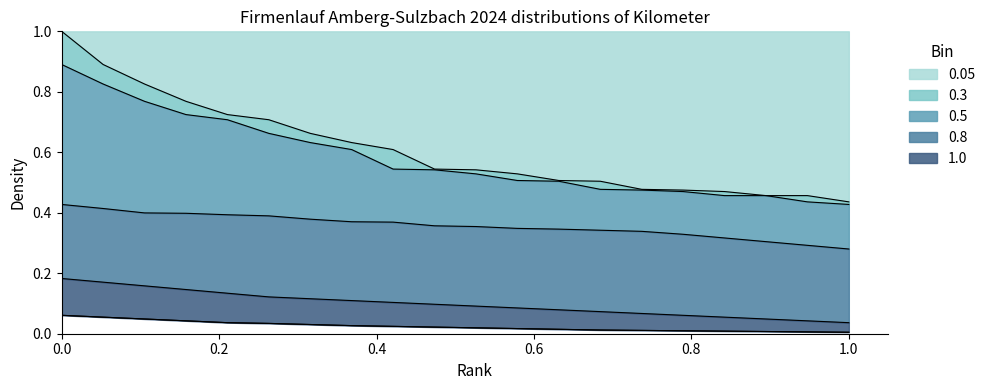

What is the sum of all 0.05 values?

12.2